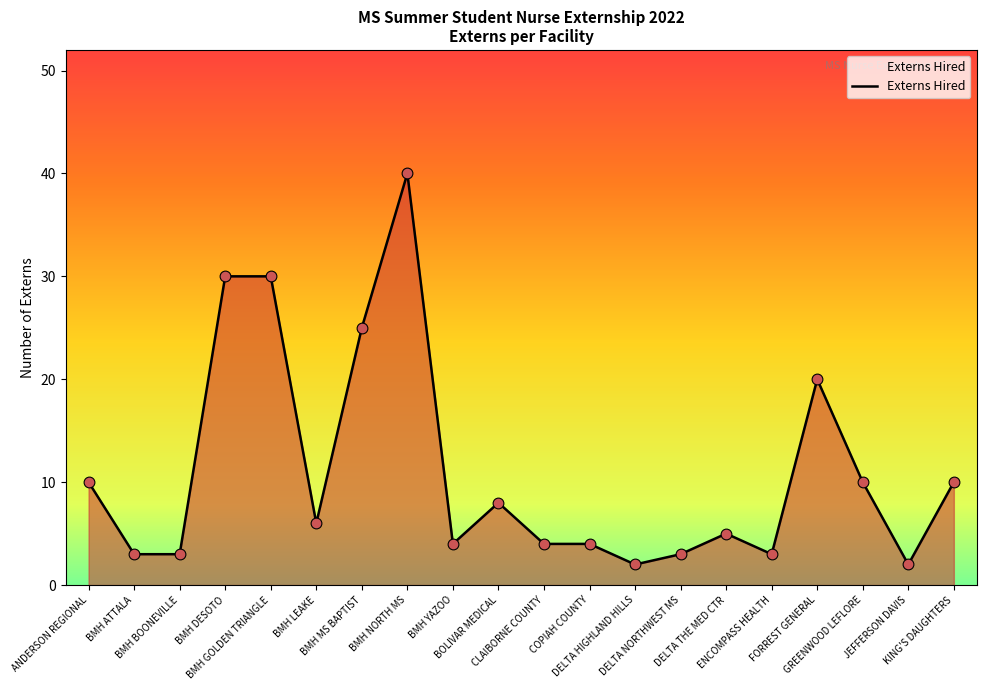

What is the change in value from COPIAH COUNTY to FORREST GENERAL?

+16